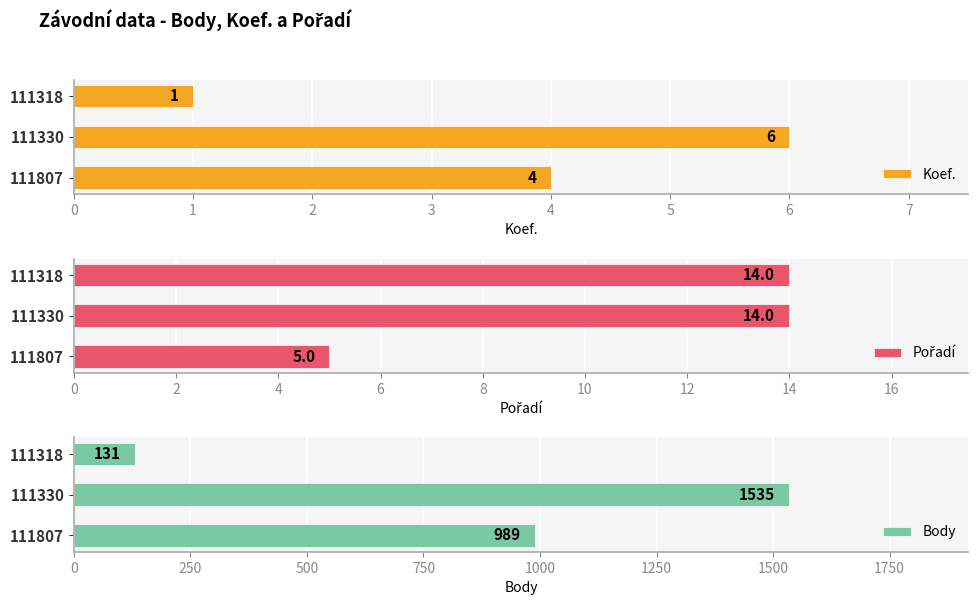

Rank the series by their maximum value, from lowest to highest.

Koef., Pořadí, Body